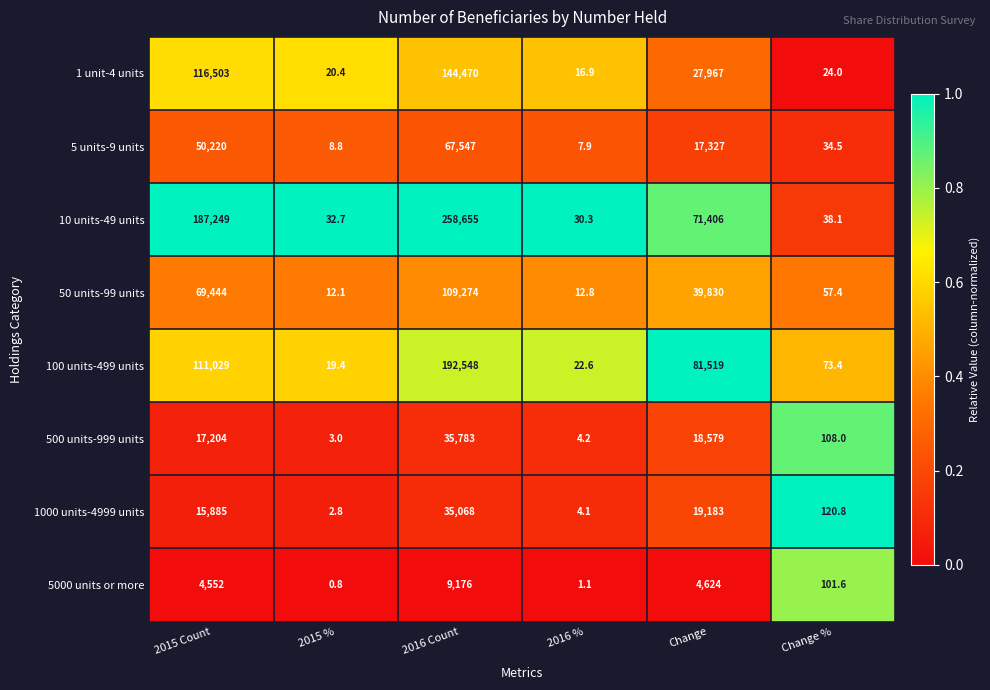

What is the total value across all series at 2016 Count?

852521.0